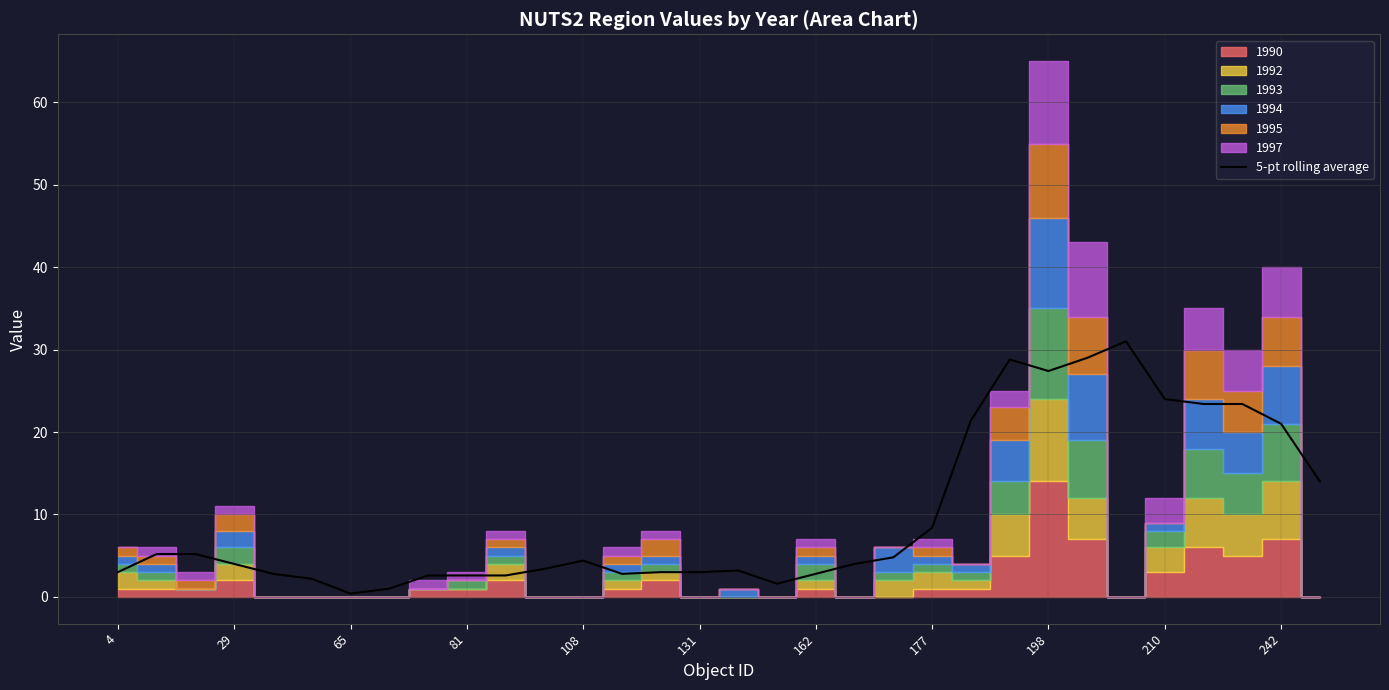

What is the highest value of the 5-pt rolling average series?

31.0